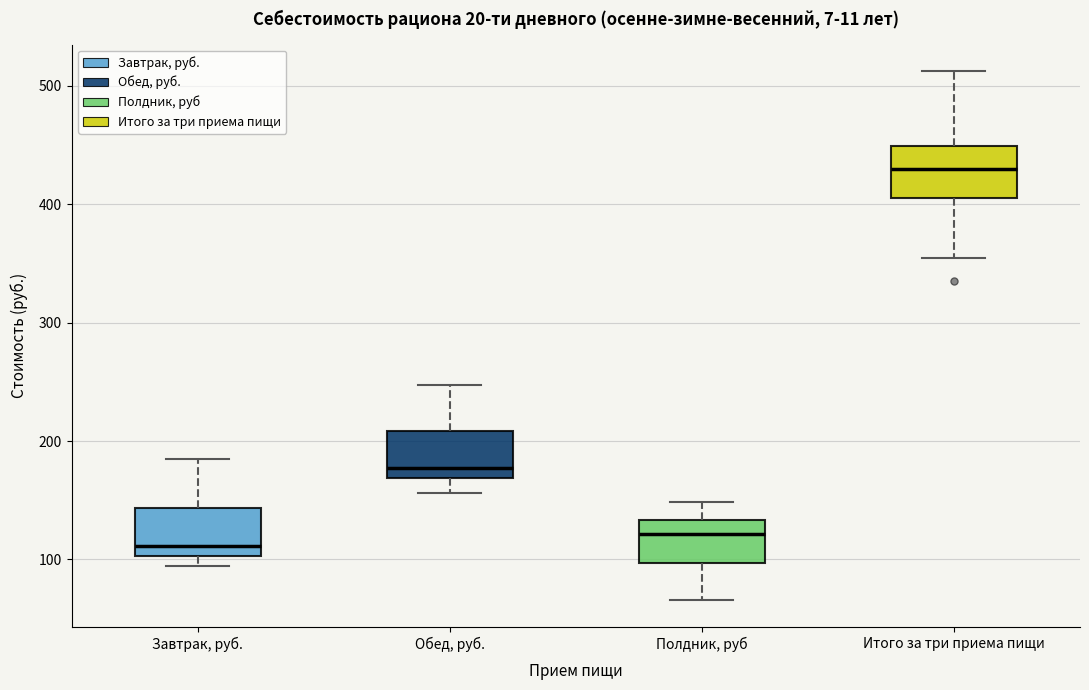

Which box's median line is the highest?

Итого за три приема пищи